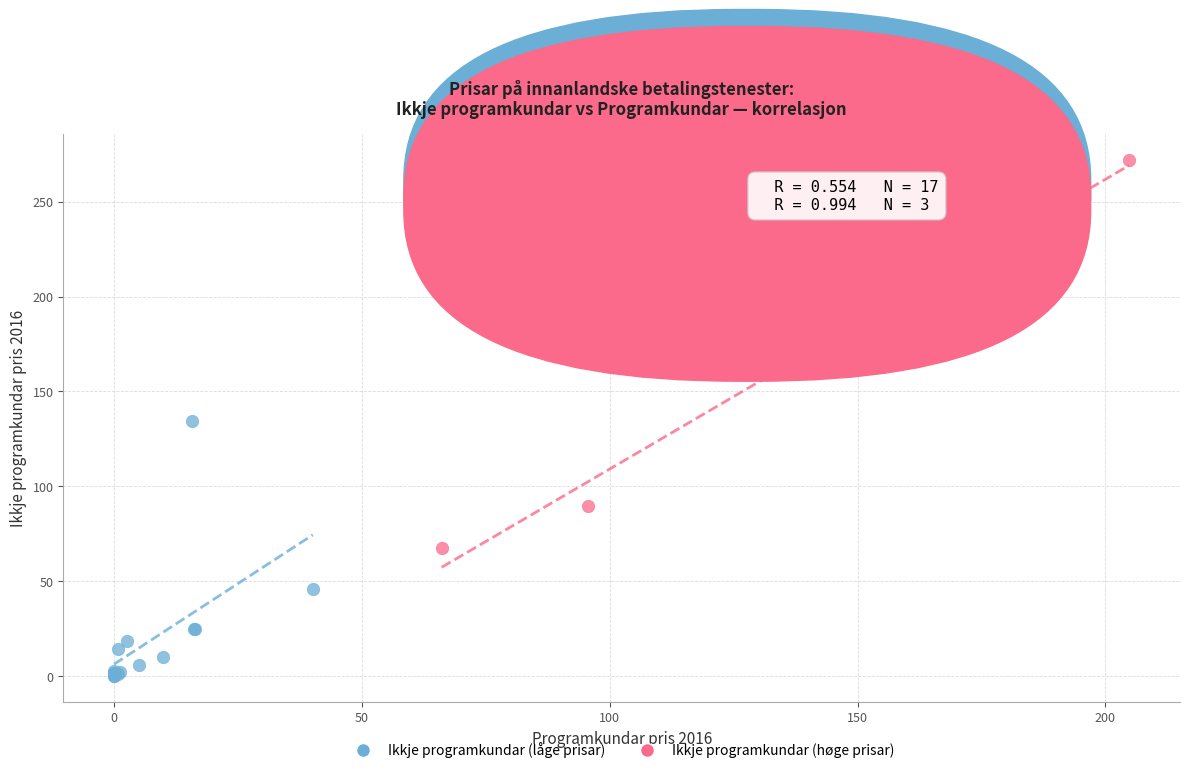

Which series reaches the minimum Y coordinate?

Ikkje programkundar (låge prisar)